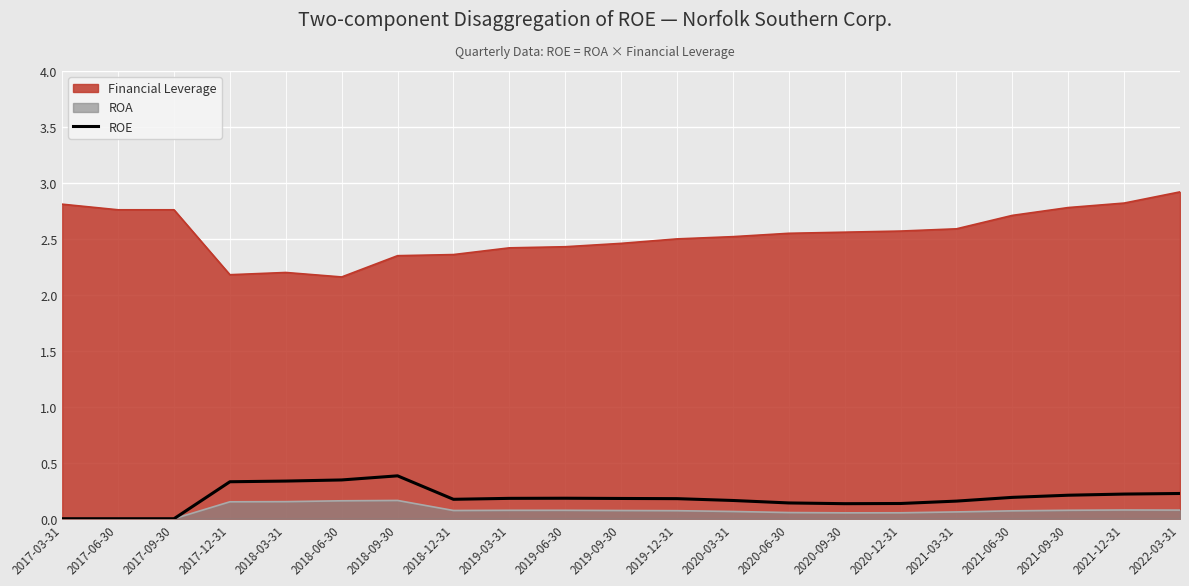

Is it true that the value at 2021-03-31 is 0.2?

True